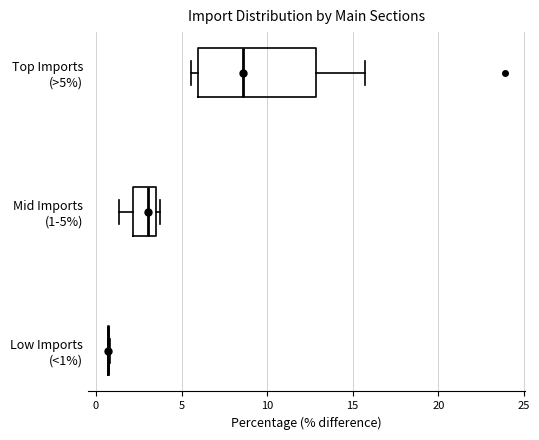

Reading bottom to top, transcribe this box plot: for each box, give where its median line is, the range the box spans, and where its two whiskers end, as read against the x-axis. The values are not printed on the chart, so give them approximately, as read against the axis.

Low Imports (<1%): box collapsed to a line at 0.5, whiskers 0.5 to 1.0
Mid Imports (1-5%): median 3.0, box 2.0 to 3.5, whiskers 1.5 to 3.5 (just right of the box's right edge)
Top Imports (>5%): median 8.5, box 6.0 to 13.0, whiskers 5.5 to 15.5